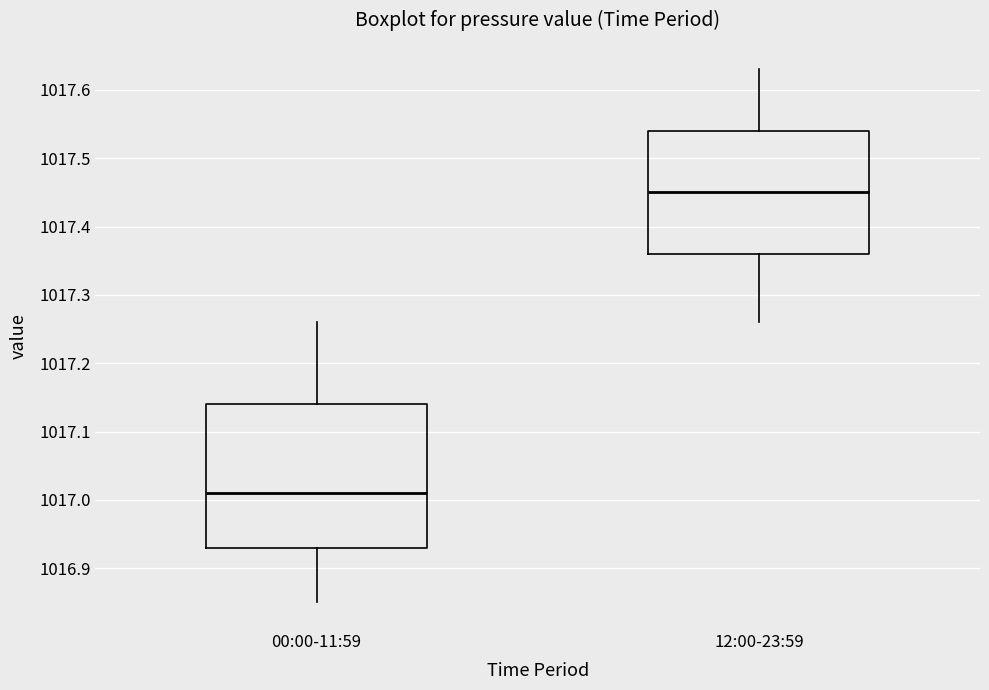

Comparing the boxes themselves (not the whiskers), which one is the tallest?

00:00-11:59